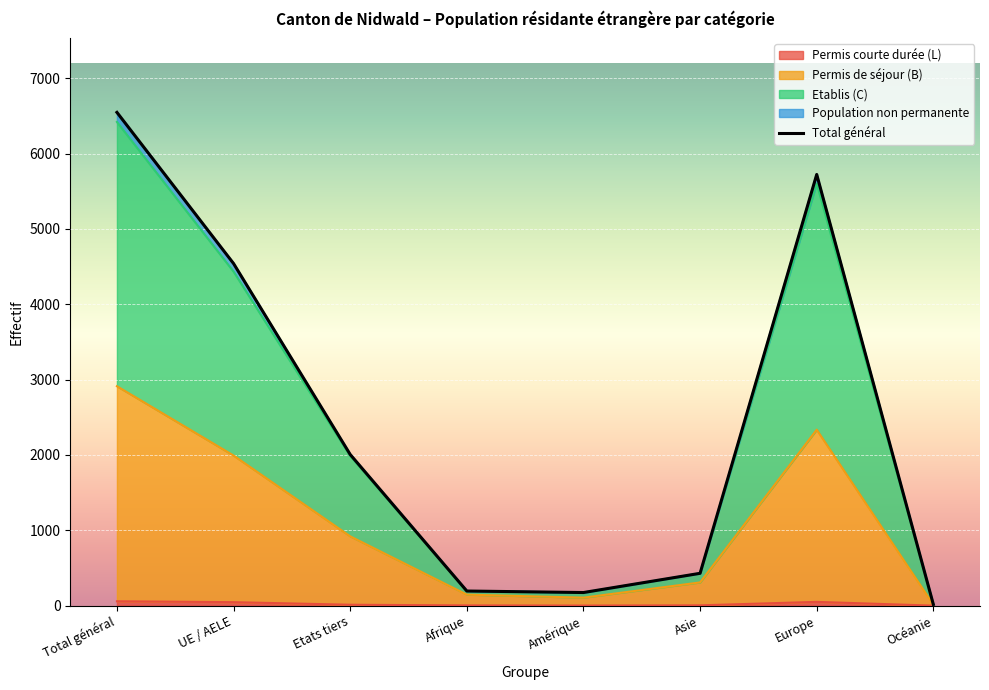

How many data points are above 2006?

3